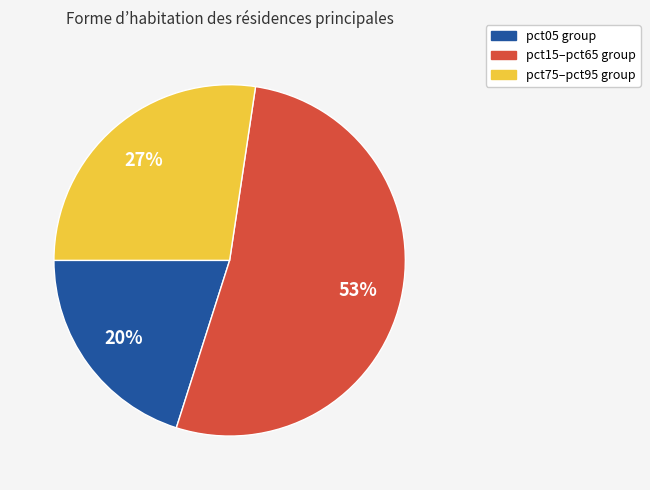

Does any single category account for the majority?

Yes